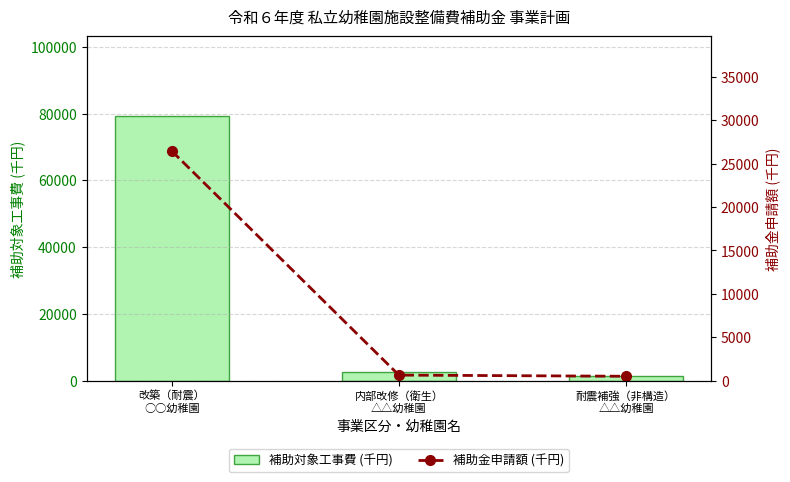

What is the label of the 1st bar from the right?

耐震補強（非構造）
△△幼稚園